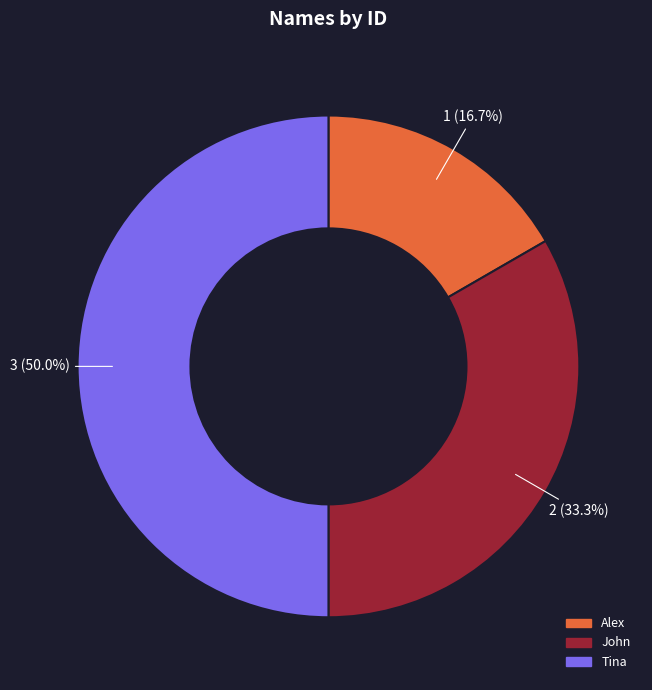

Is the sum of Alex and Tina greater than half?

Yes